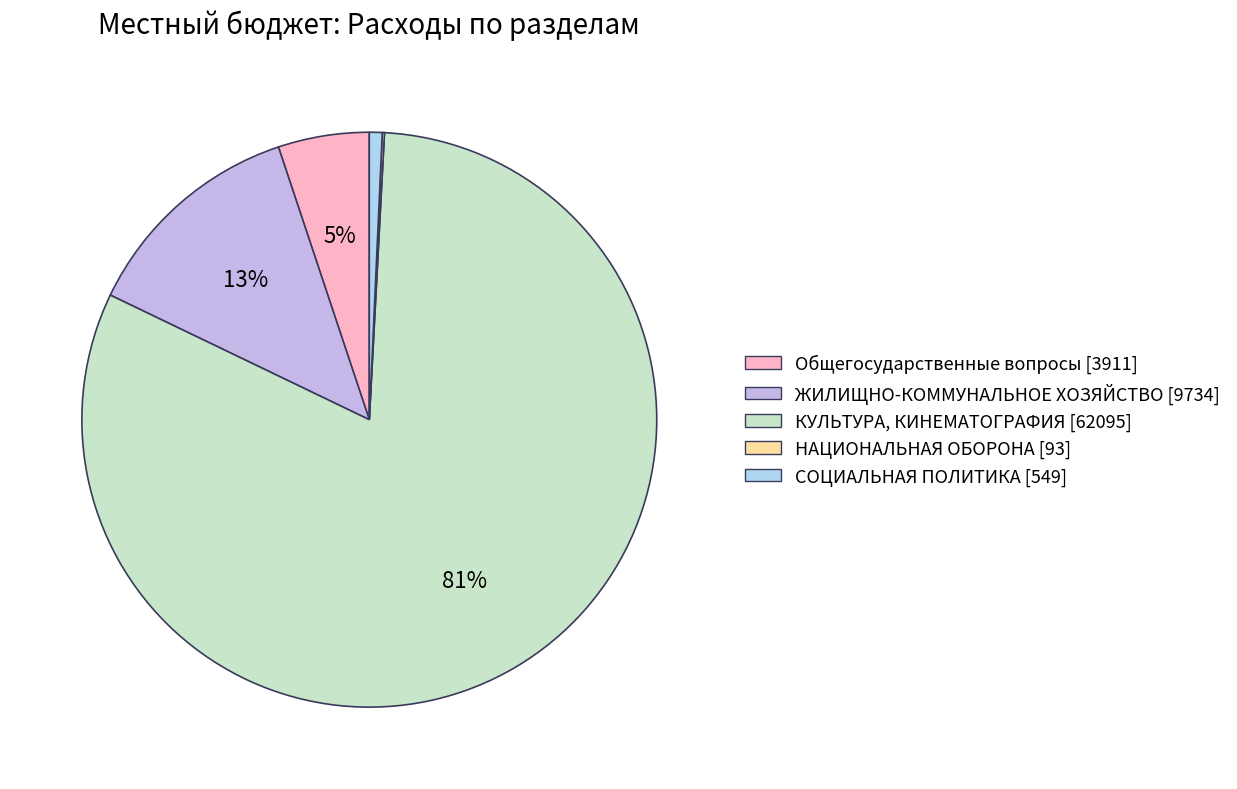

To the nearest percent, what portion does КУЛЬТУРА, КИНЕМАТОГРАФИЯ represent?

81%